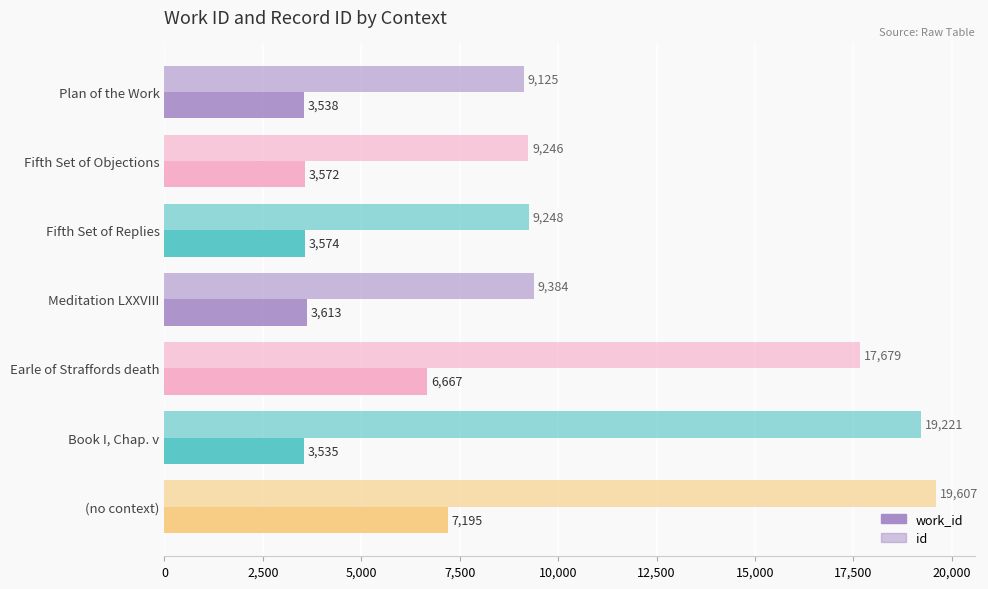

How many data points in work_id are less than 3574?

3